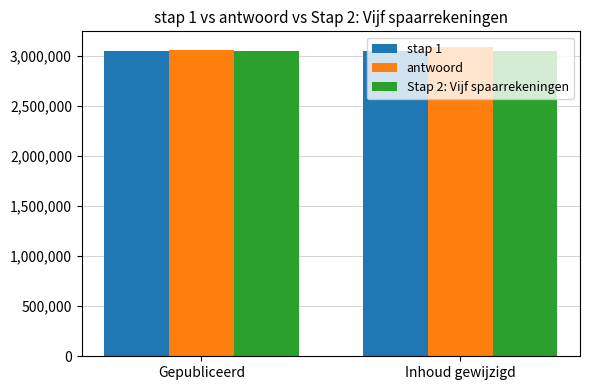

What is the sum of the stap 1 values at Inhoud gewijzigd and Gepubliceerd?

6103856